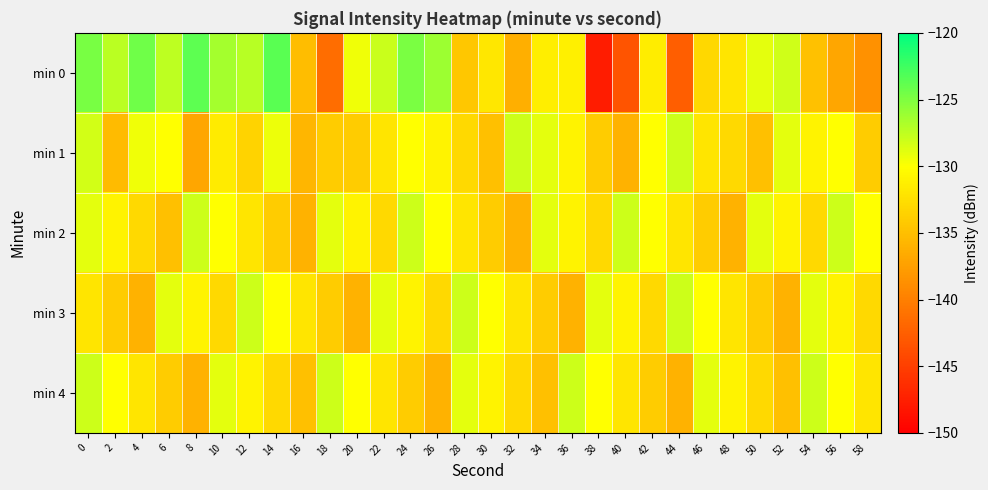

Count the number of categories in the chart.

30